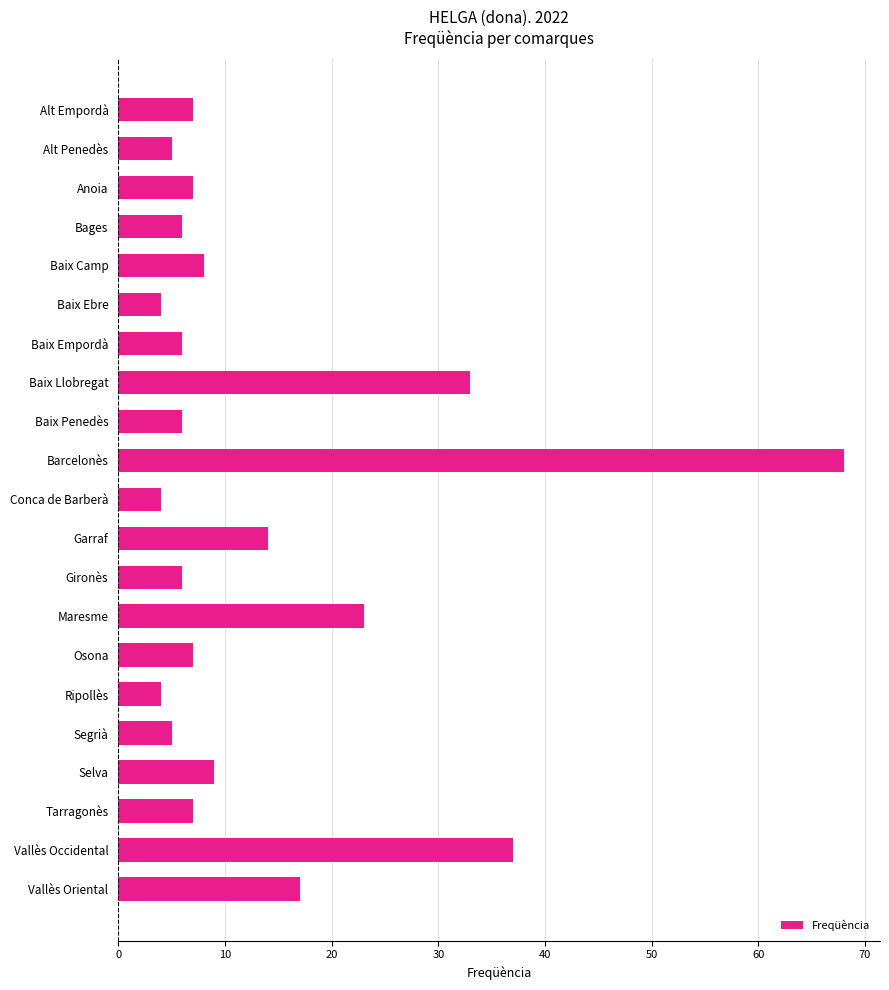

What is the sum of all values?

283